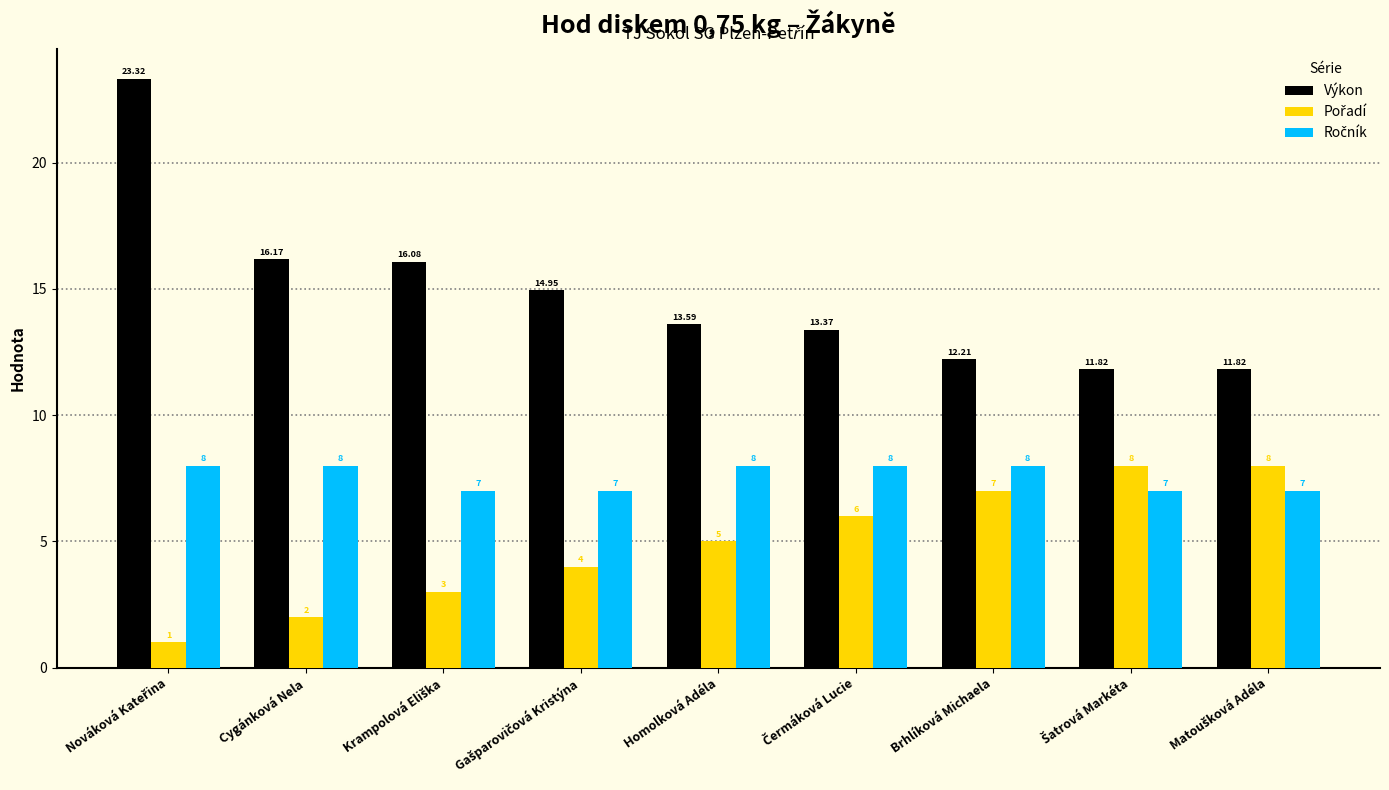

Which series has the widest spread of values?

Výkon